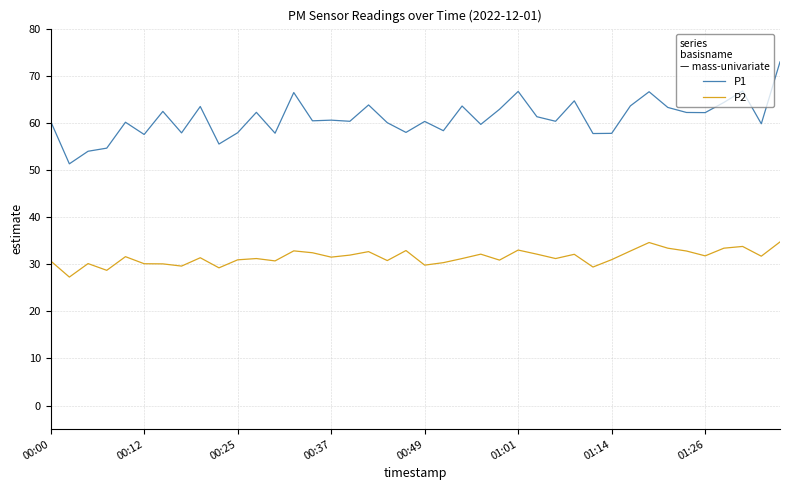

True or false: P1 and P2 intersect in this chart.

False